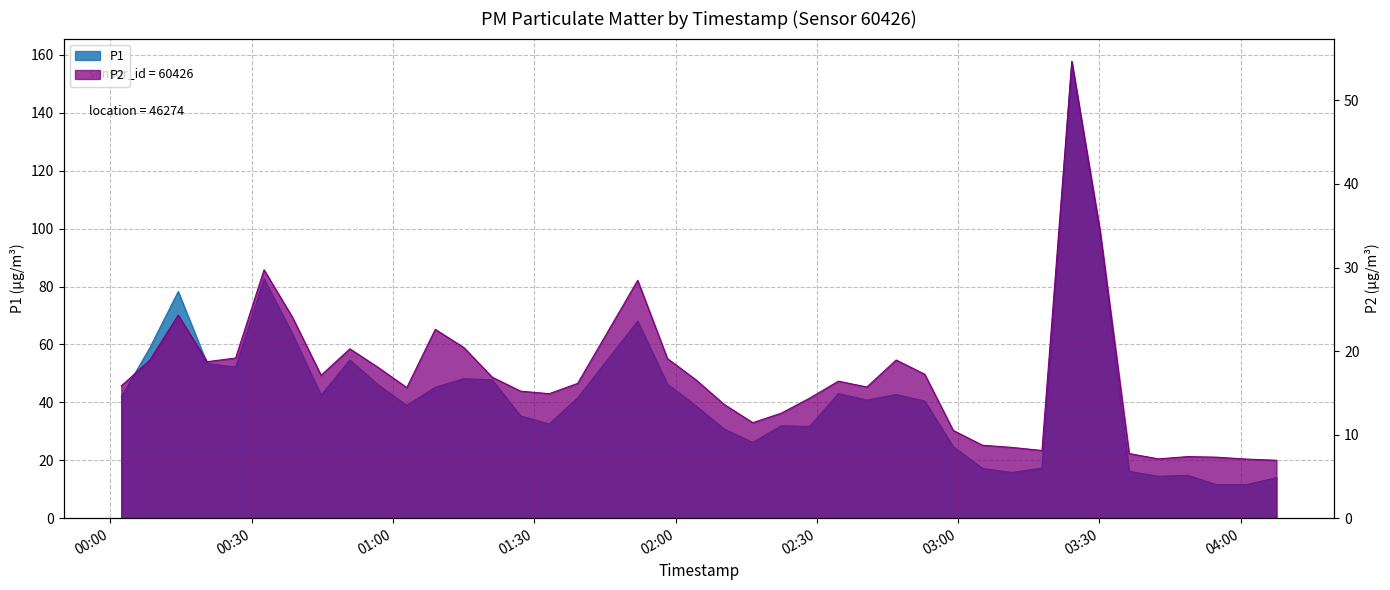

What is the maximum value for P2?

54.7